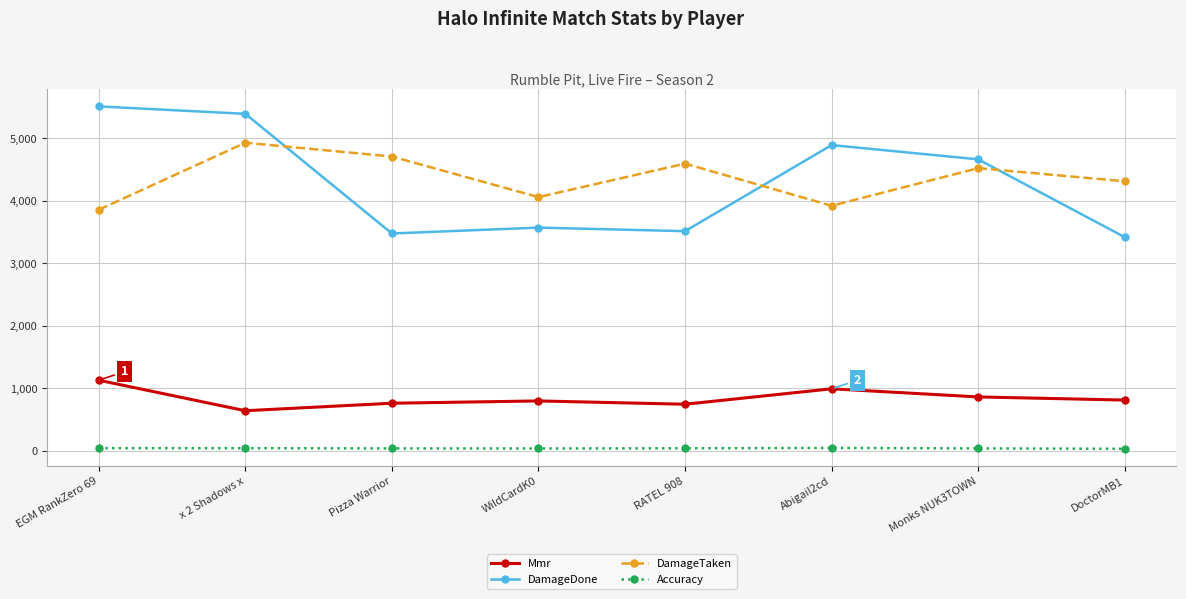

What is the maximum value for Accuracy?

45.6